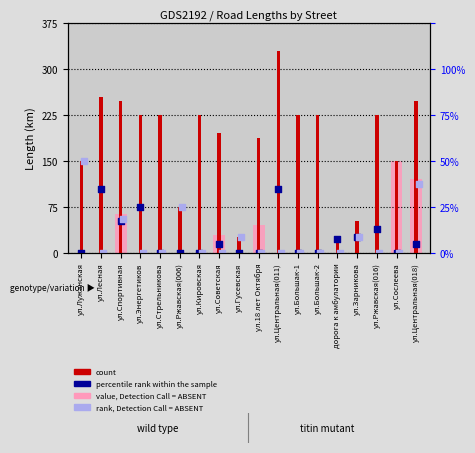

At which category is the sum across all series the highest?

ул.Центральная(018)